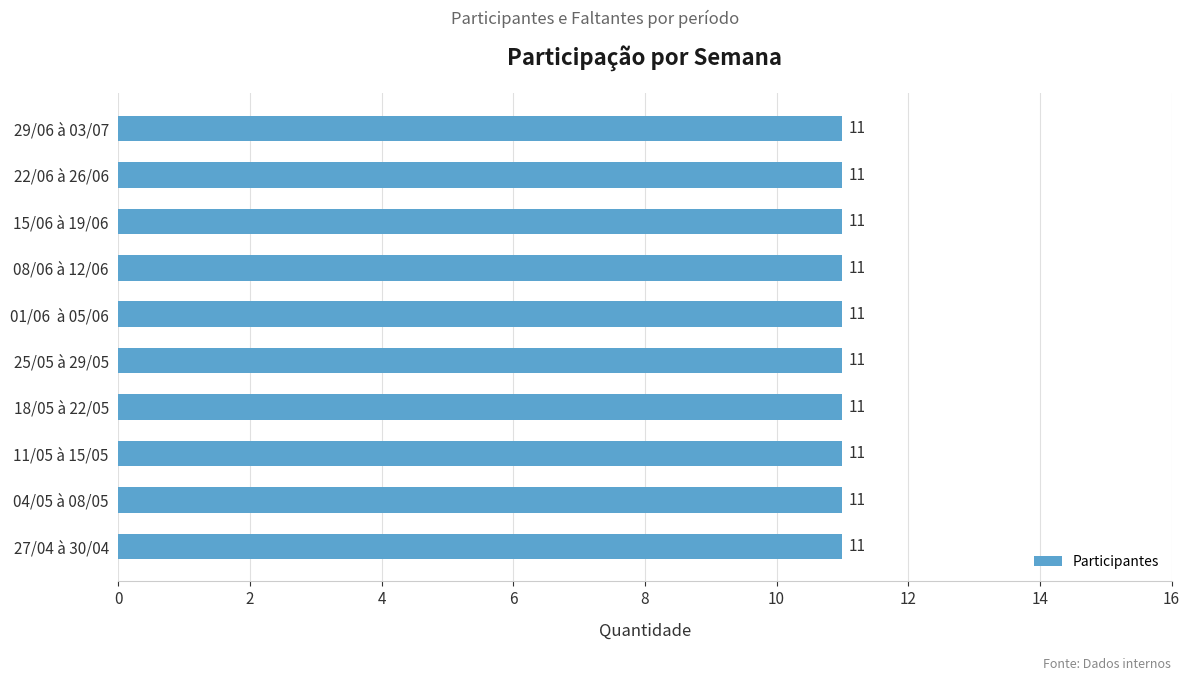

What is the value of the Participantes bar at the 3rd from the left?

11